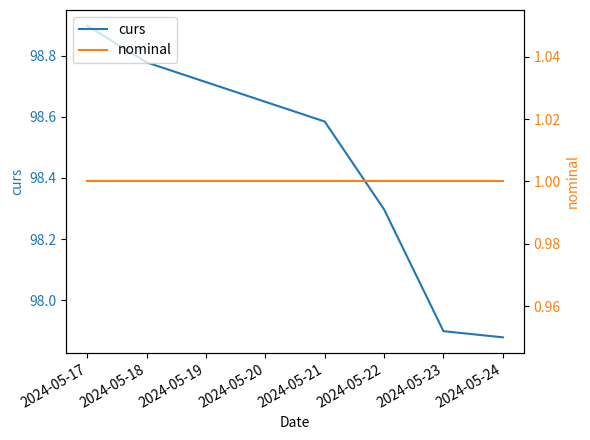

Rank the series by their average value, from lowest to highest.

nominal, curs